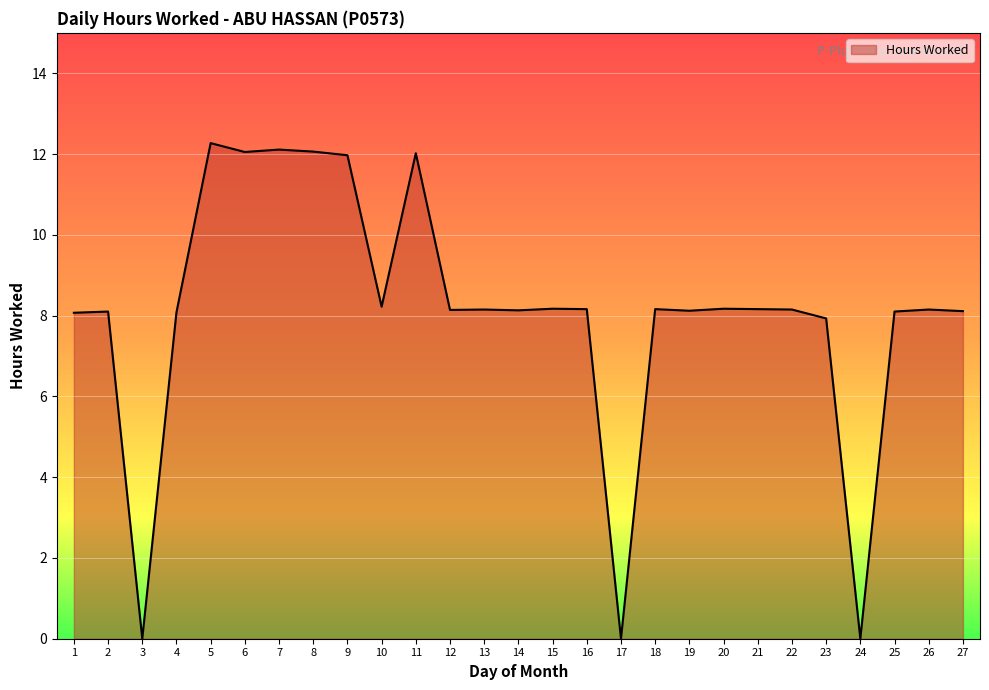

What is the greatest value displayed?

12.3